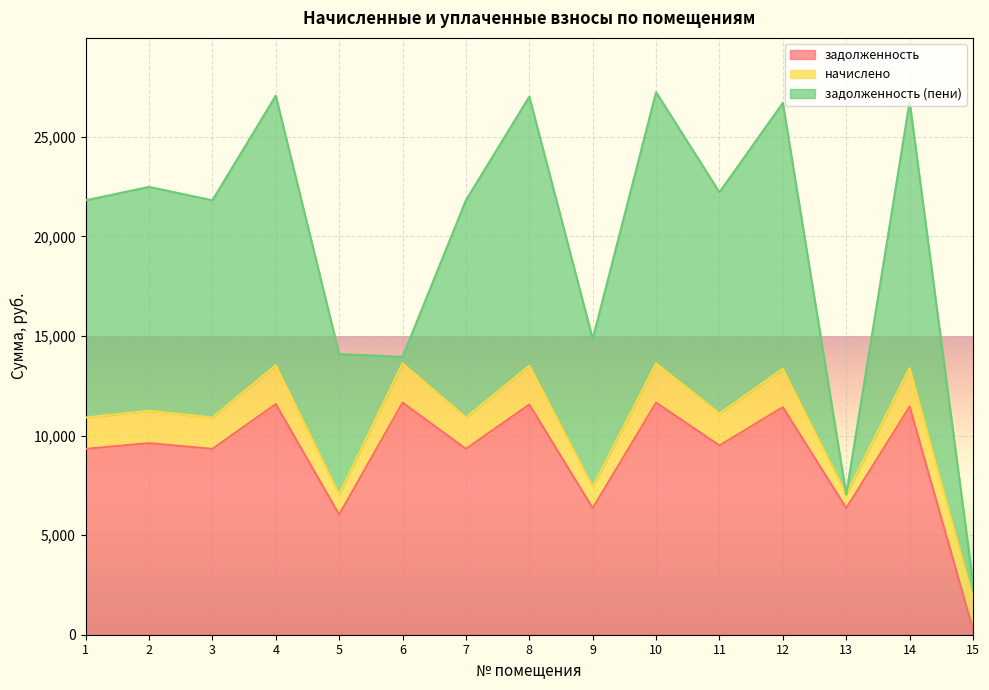

What is the difference between the maximum and minimum values in the задолженность series?

11394.1